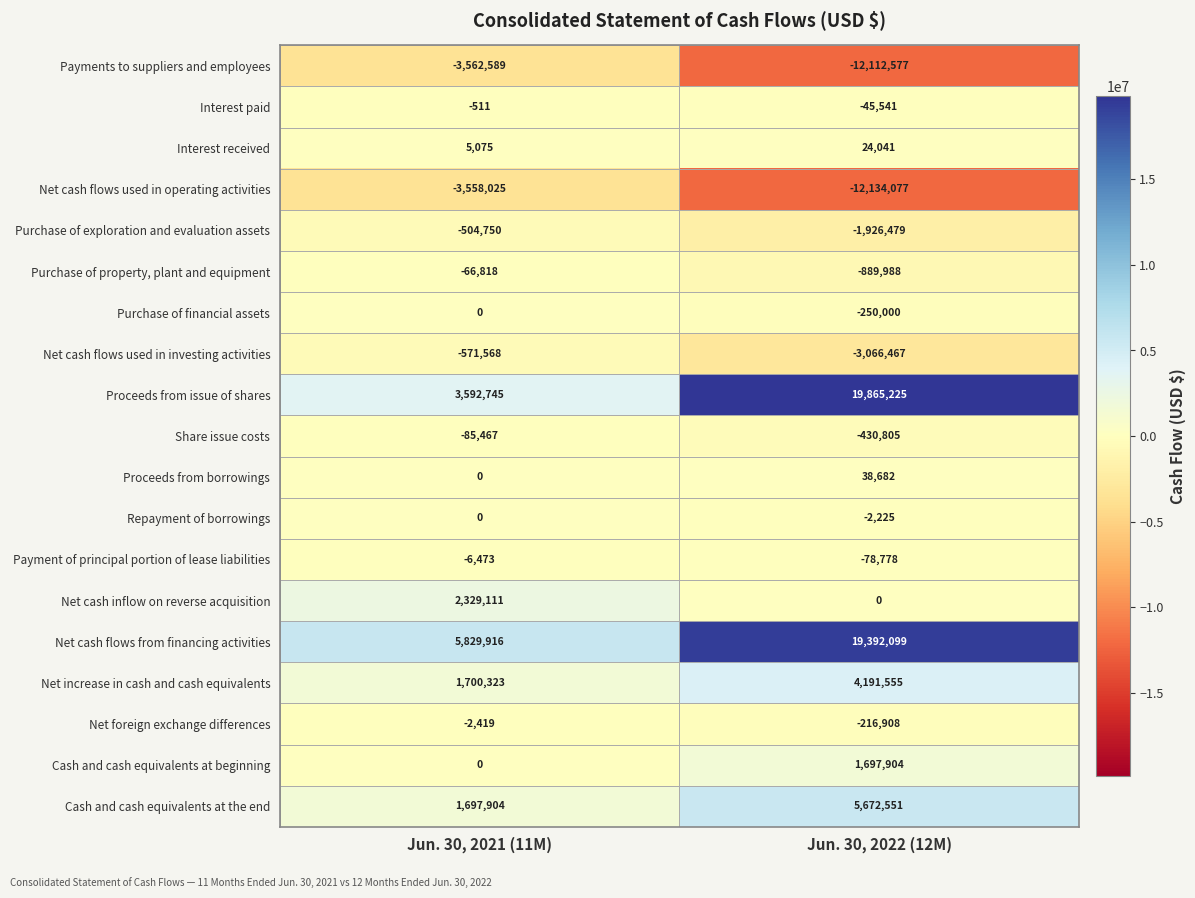

Which series has the largest total across all categories?

Net cash flows from financing activities